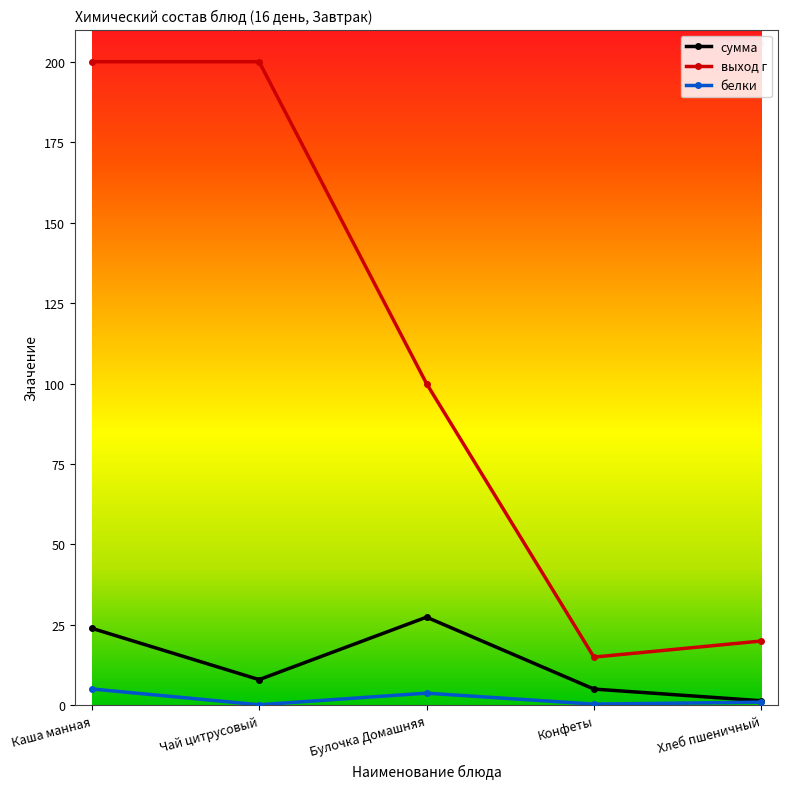

What is the label of the 1st point from the left?

Каша манная